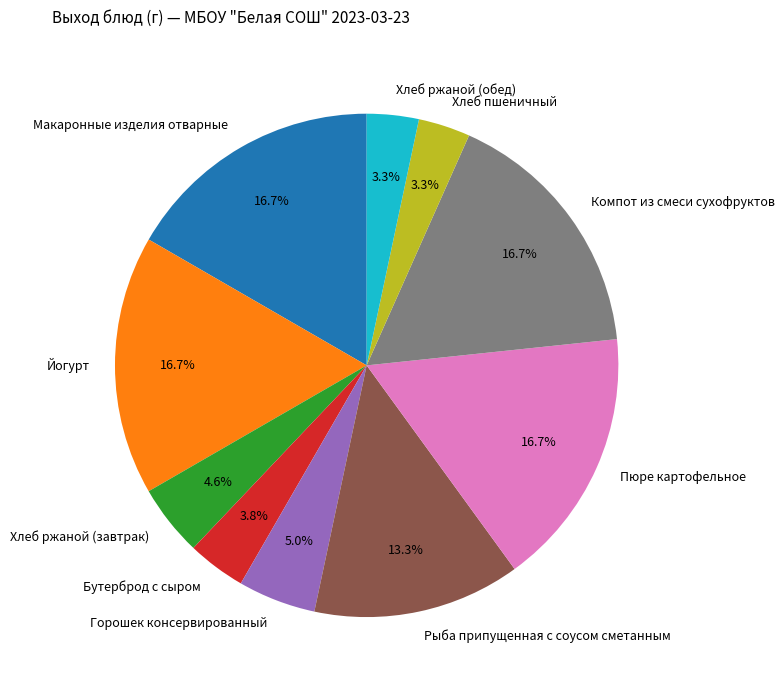

Is there a majority slice in this chart?

No